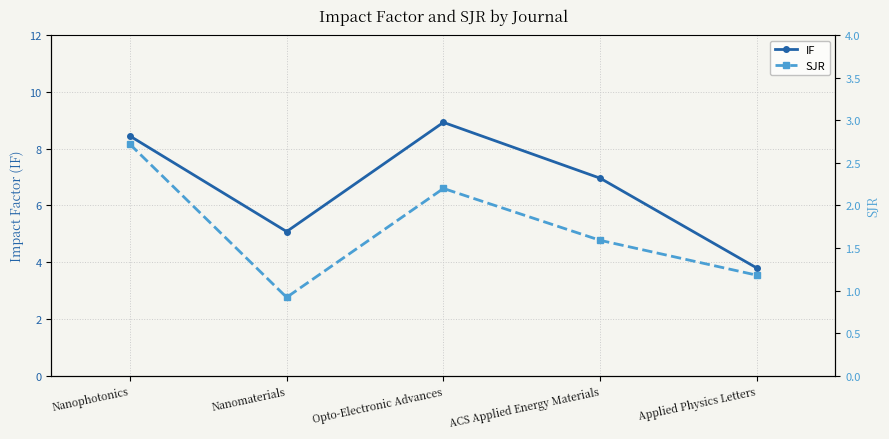

Reading left to right, extract all data points from this chart.

IF: Nanophotonics=8.4	Nanomaterials=5.1	Opto-Electronic Advances=8.9	ACS Applied Energy Materials=7.0	Applied Physics Letters=3.8
SJR: Nanophotonics=2.7	Nanomaterials=0.9	Opto-Electronic Advances=2.2	ACS Applied Energy Materials=1.6	Applied Physics Letters=1.2